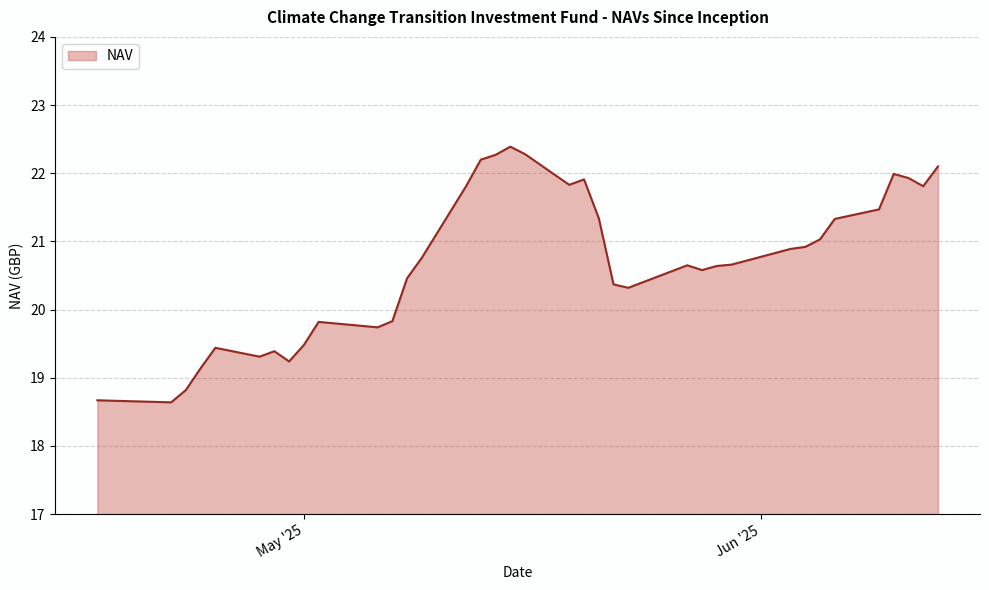

What is the smallest value displayed?

18.6